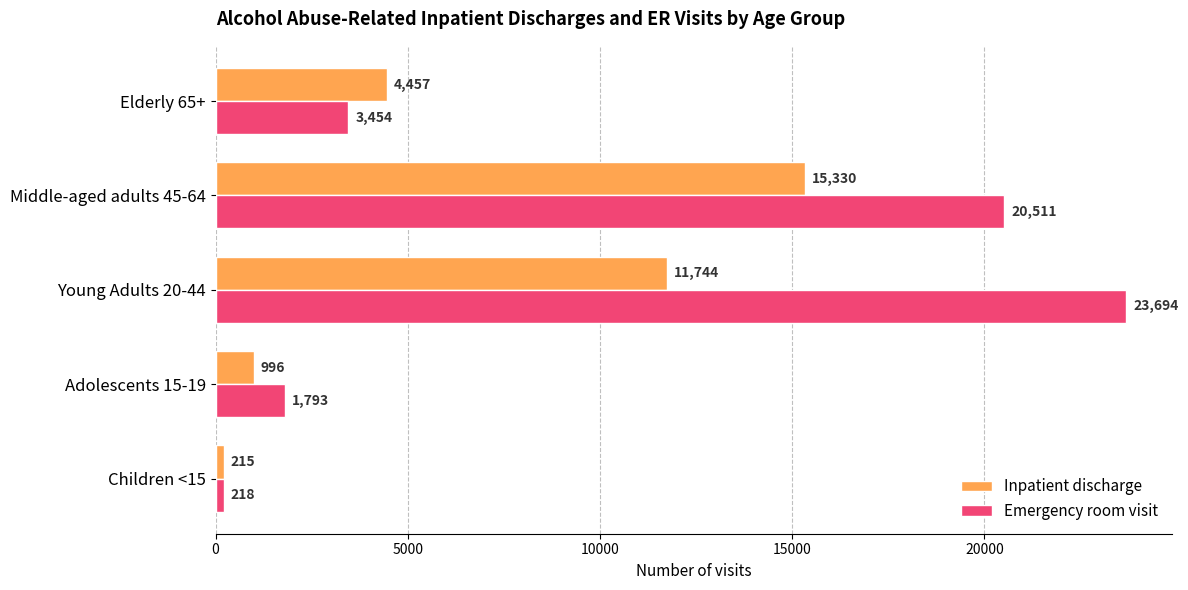

Is it true that Inpatient discharge equals 26503 at Middle-aged adults 45-64?

False